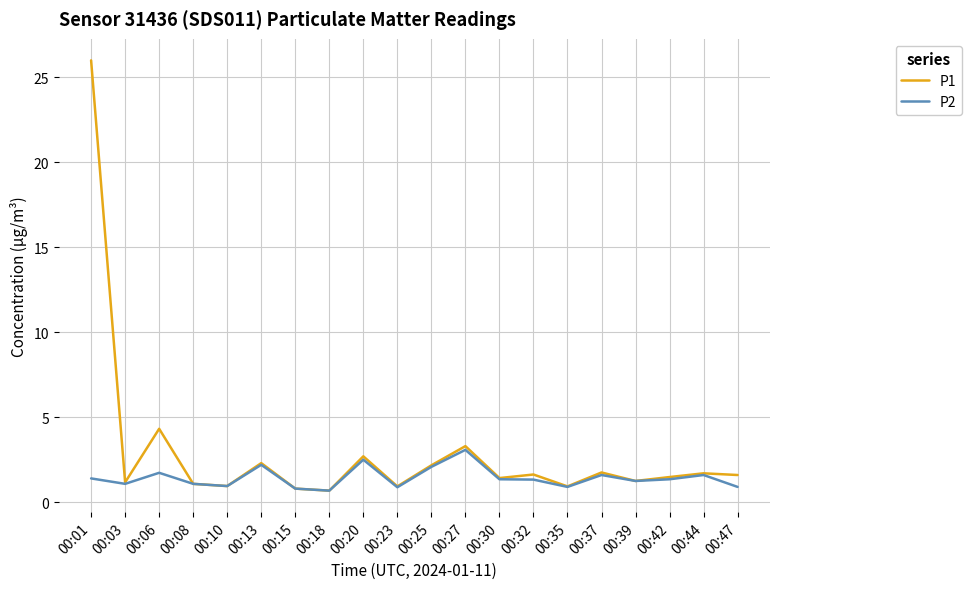

What is the difference between the second highest and second lowest values in the P2 series?

1.7